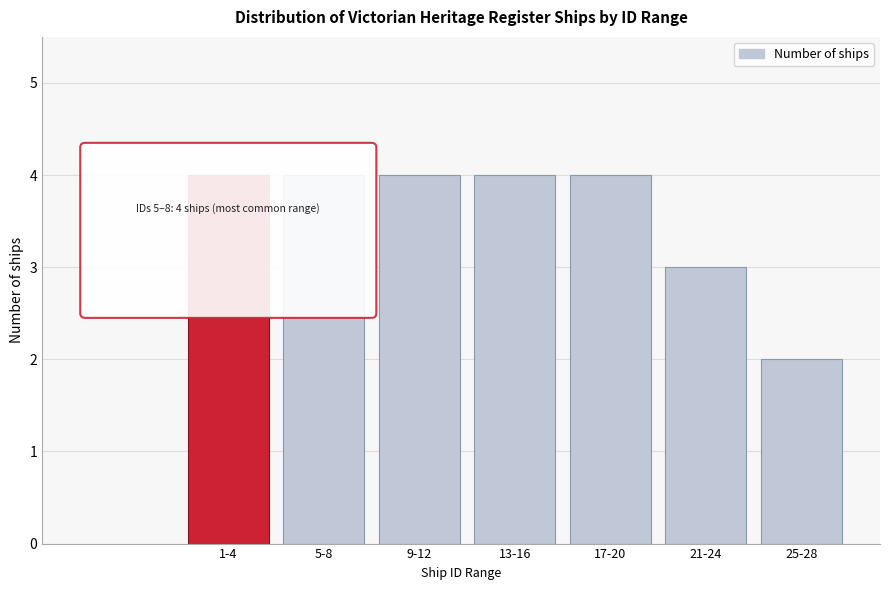

Reading left to right, list all the values displayed in this chart.

1-4=4	5-8=4	9-12=4	13-16=4	17-20=4	21-24=3	25-28=2